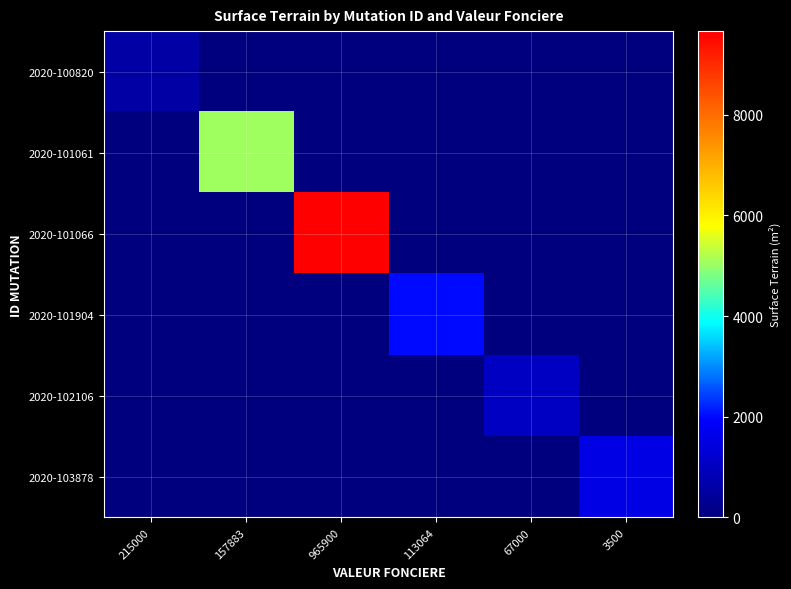

Between 113064 and 215000, which is larger?

215000